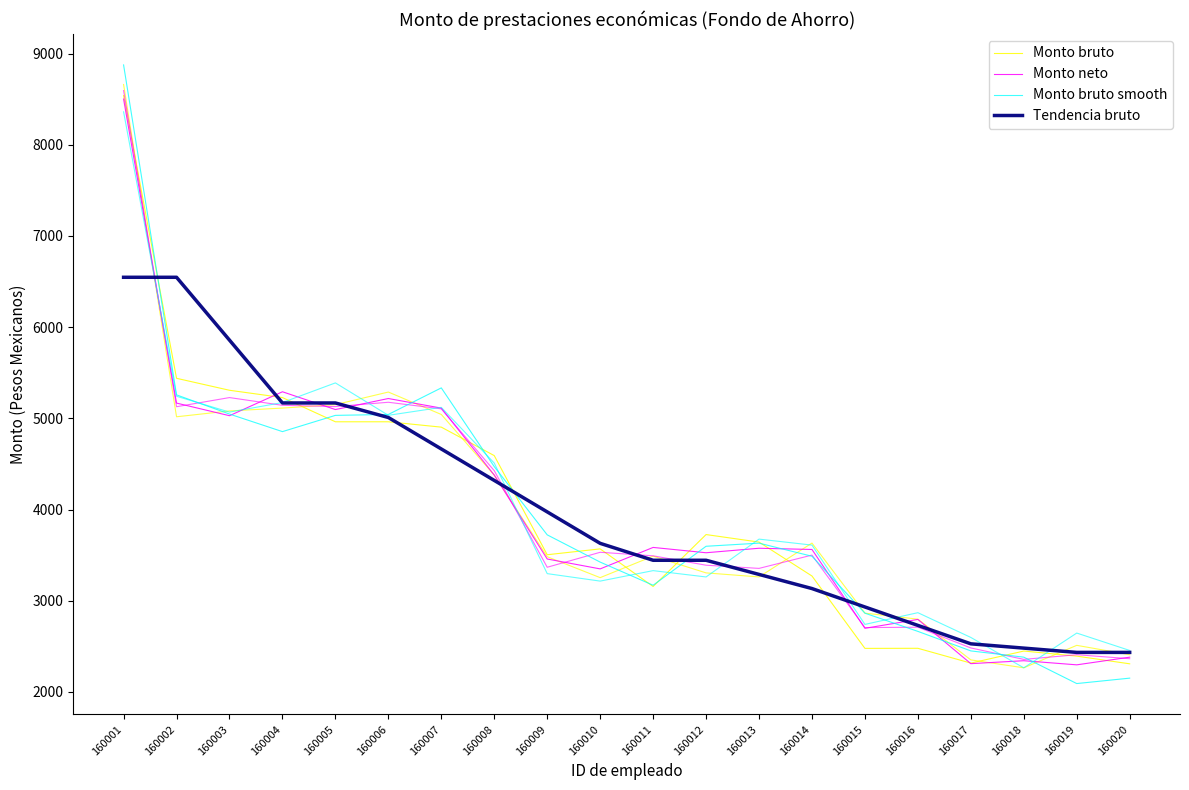

What is the maximum value shown in the chart?

8875.7